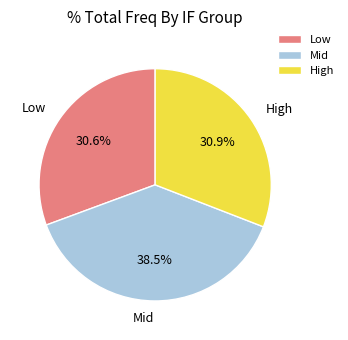

Which slice is the largest?

Mid